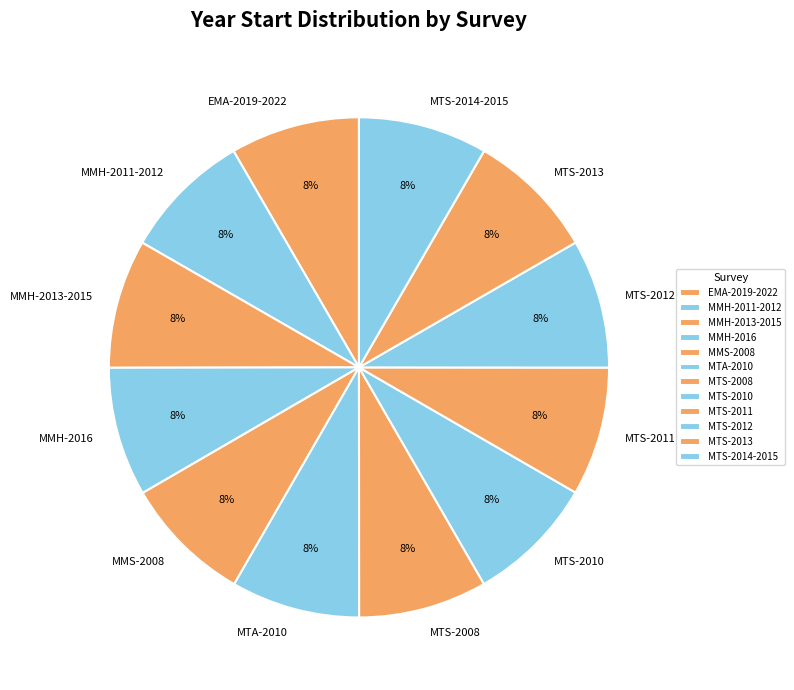

Does MTS-2010 account for over 50% of the chart?

No